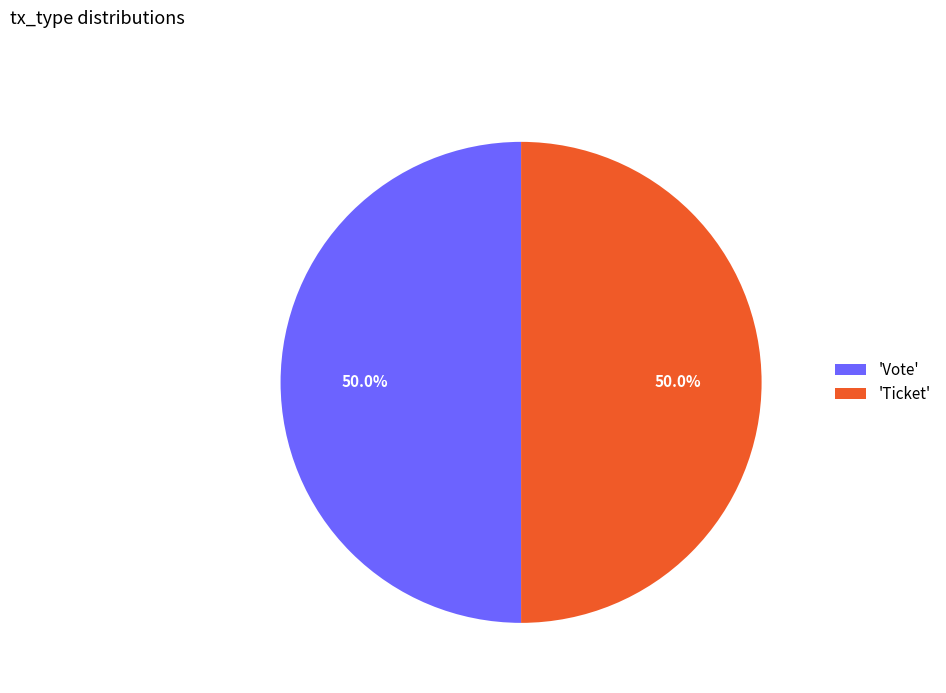

What portion of the pie excludes 'Vote'?

50.0%